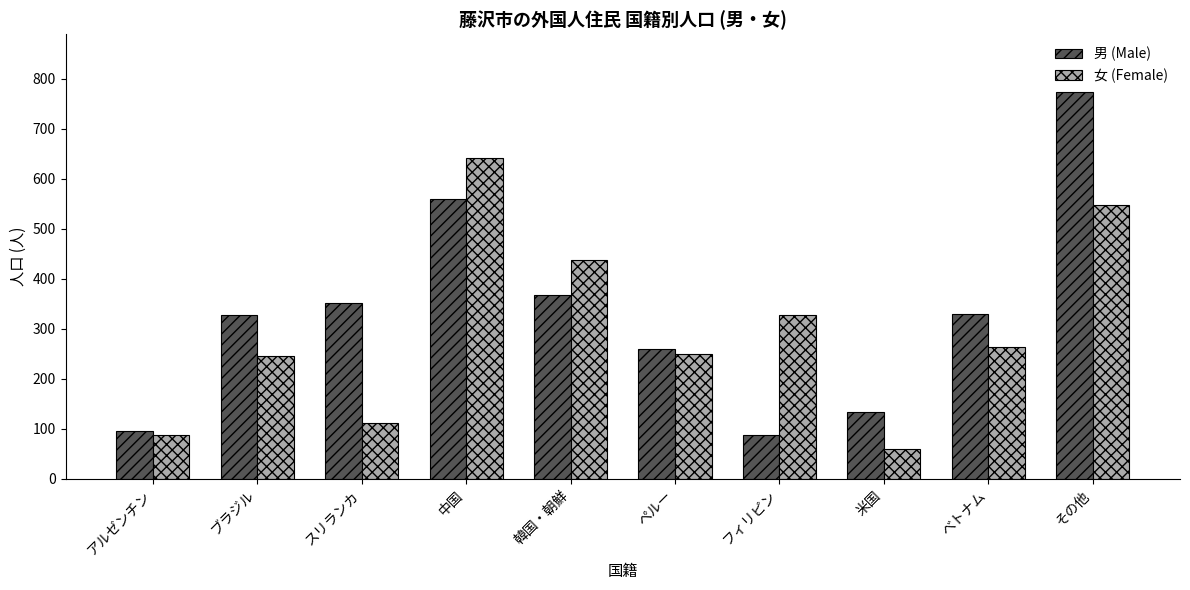

What is the maximum value for 男 (Male)?

773